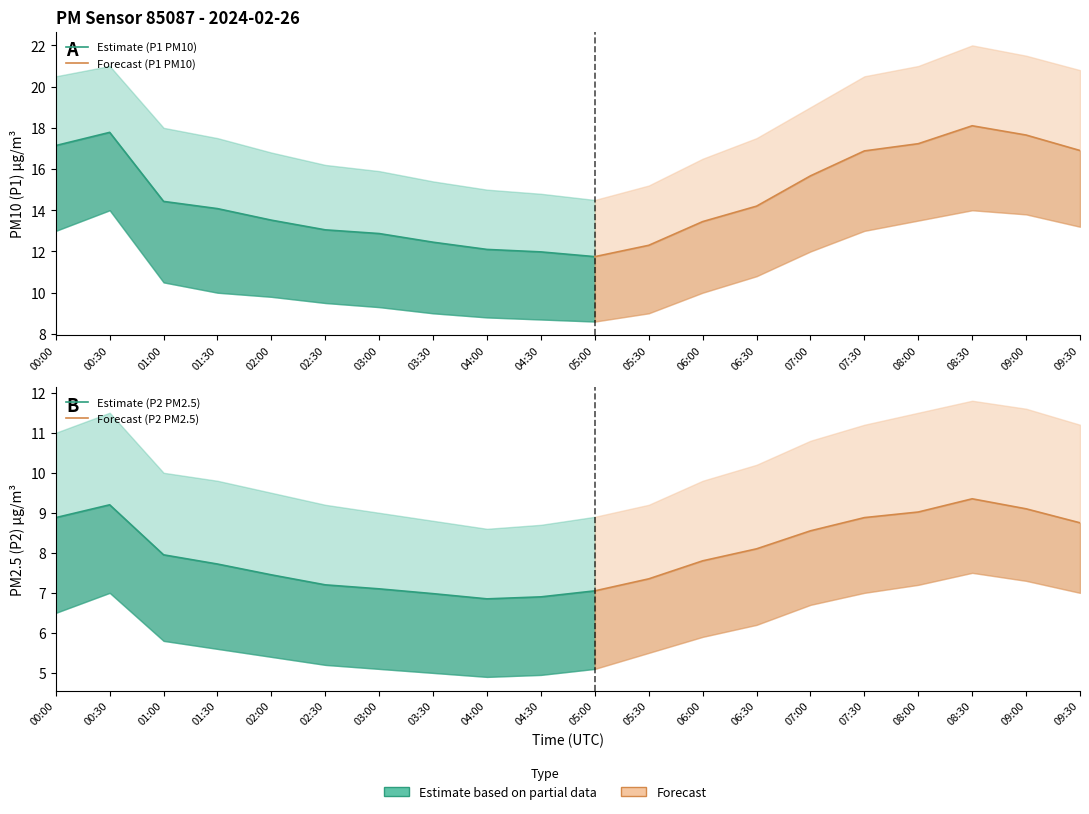

What is the sum of the P2 values at 04:30 and 03:00?

14.0